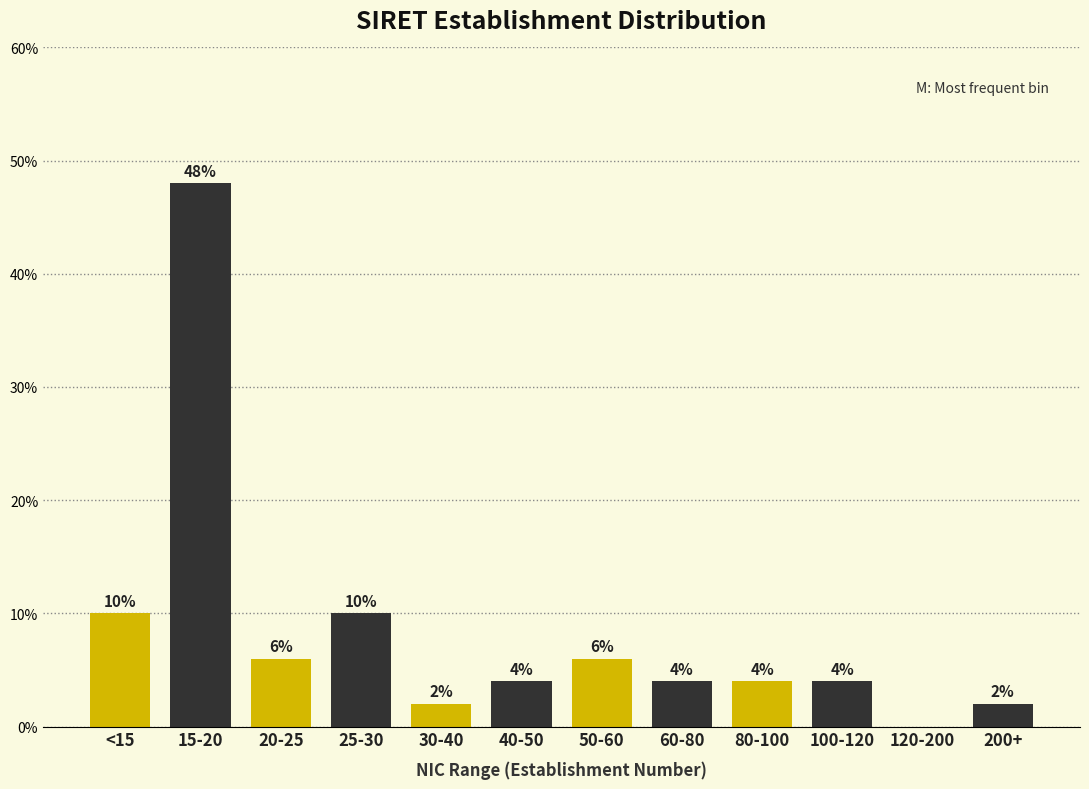

Reading left to right, what are all the values shown in this chart?

<15=10	15-20=48	20-25=6	25-30=10	30-40=2	40-50=4	50-60=6	60-80=4	80-100=4	100-120=4	120-200=0	200+=2